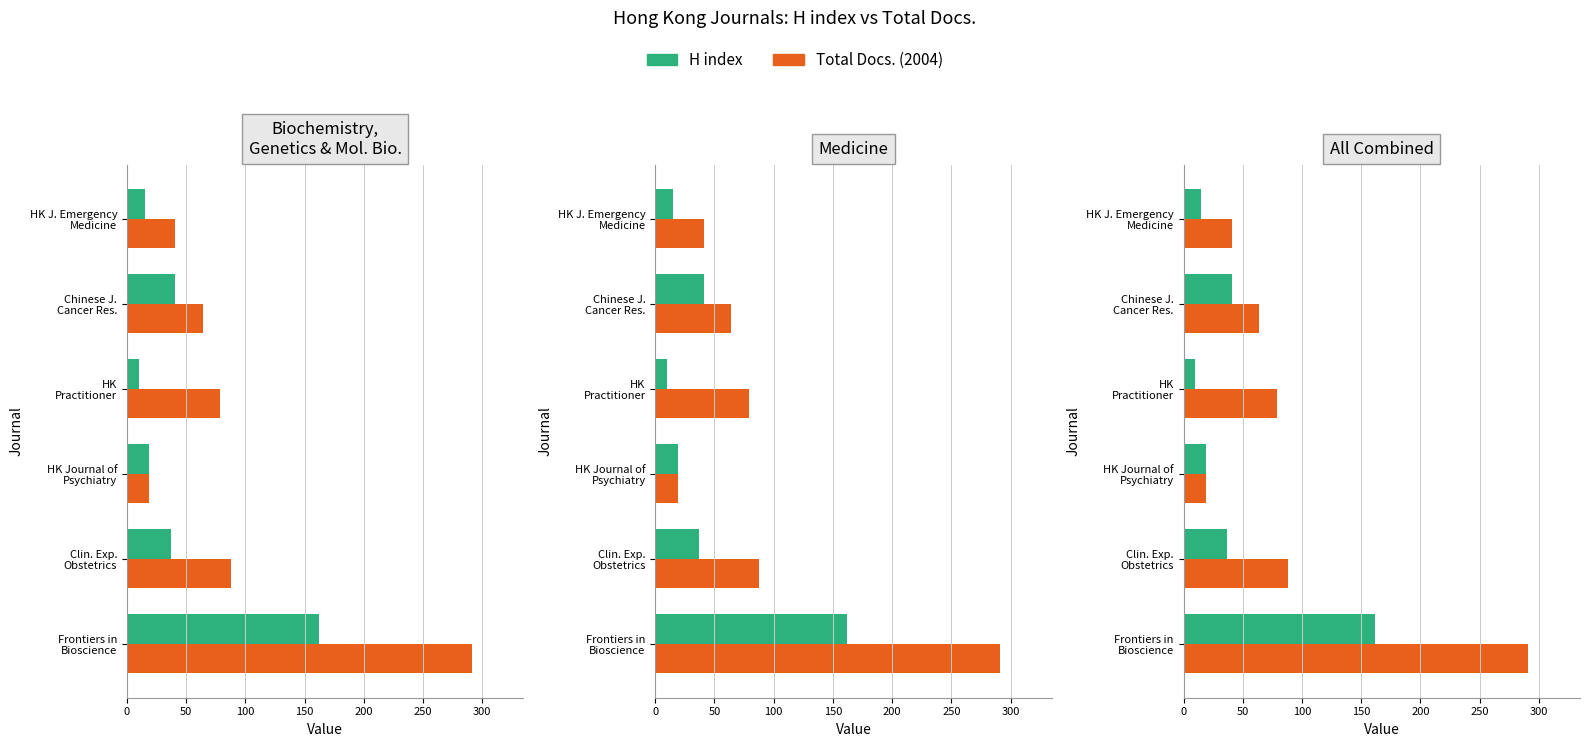

What is the lowest value of the H index series?

10